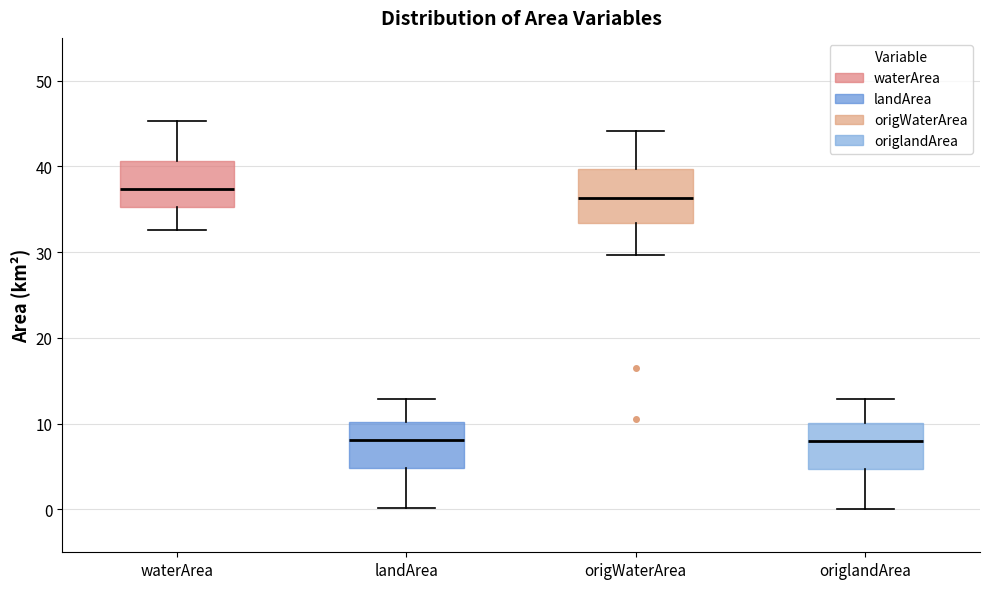

Reading left to right, read every box against the y-axis: the position of its median line, the range the box covers, and the ends of its whiskers. The values are not printed on the chart, so give them approximately, as read against the axis.

waterArea: median 37, box 35 to 41, whiskers 33 to 45
landArea: median 8, box 5 to 10, whiskers 0 to 13
origWaterArea: median 36, box 33 to 40, whiskers 30 to 44
origlandArea: median 8, box 5 to 10, whiskers 0 to 13